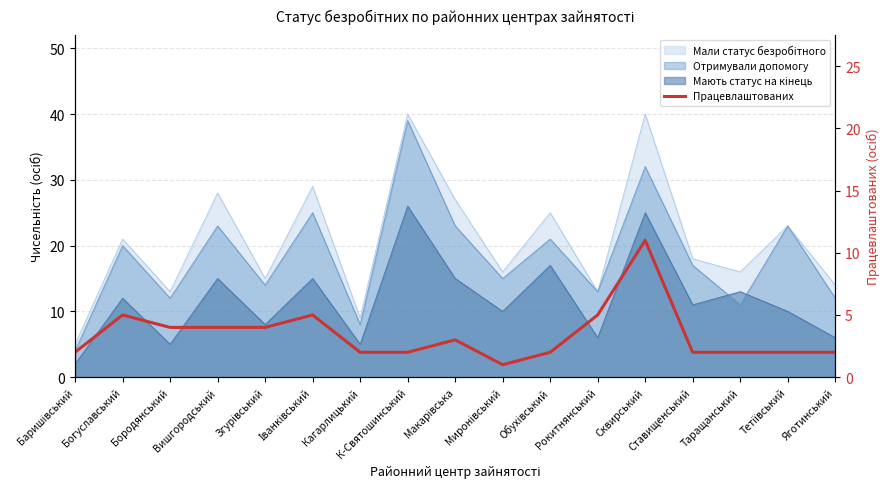

How many values are between 2 and 4?

12